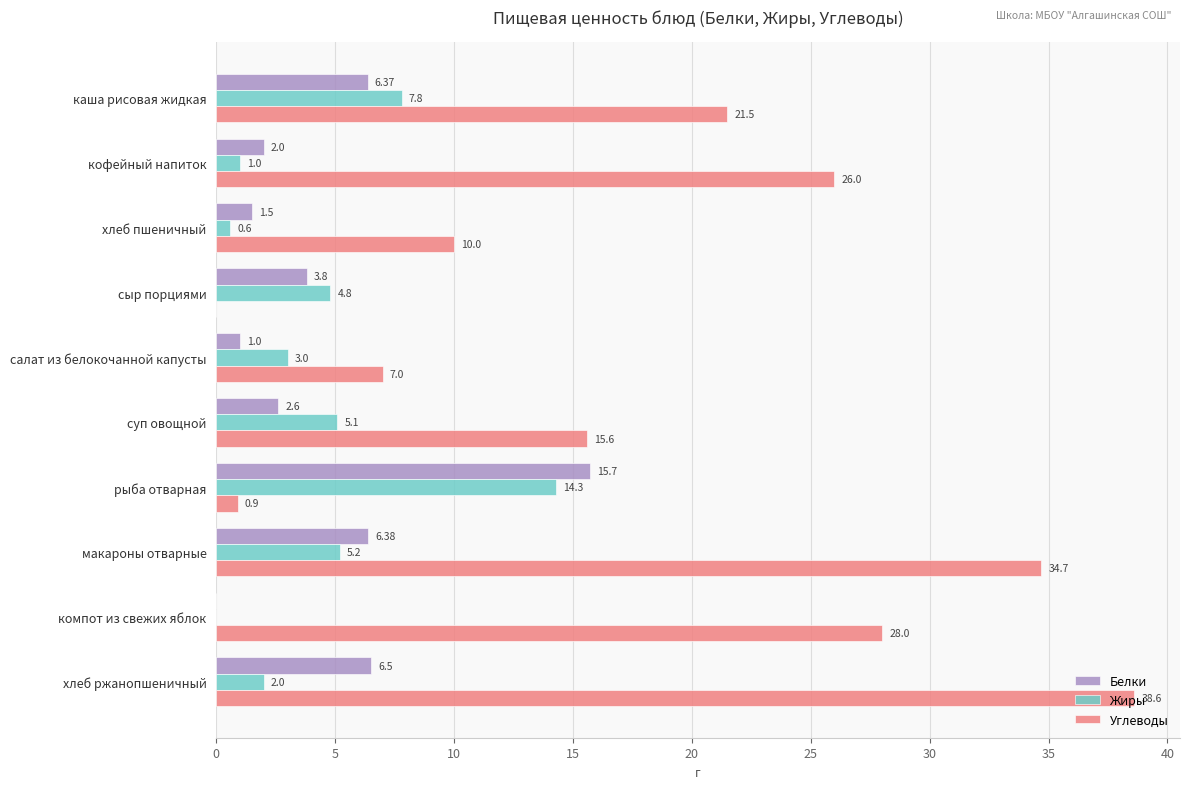

At which label does Жиры reach its peak?

рыба отварная